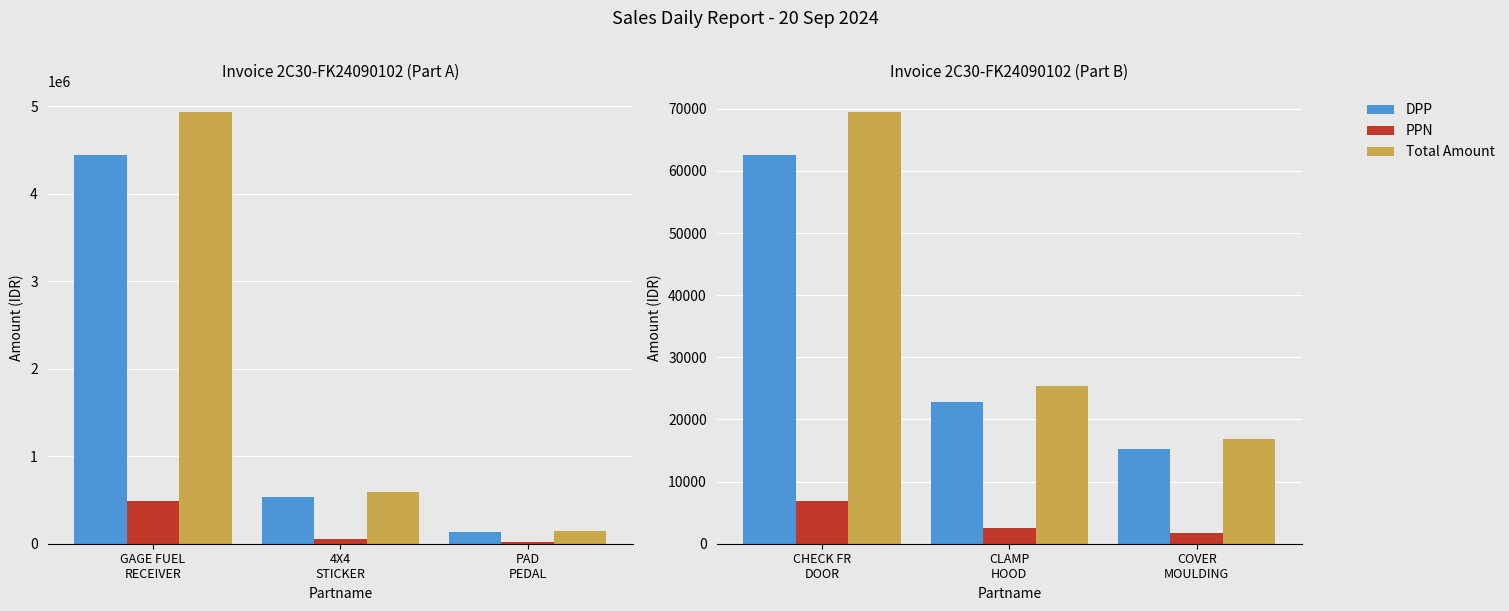

Is it true that PPN equals 1677 at COVER MOULDING?

True